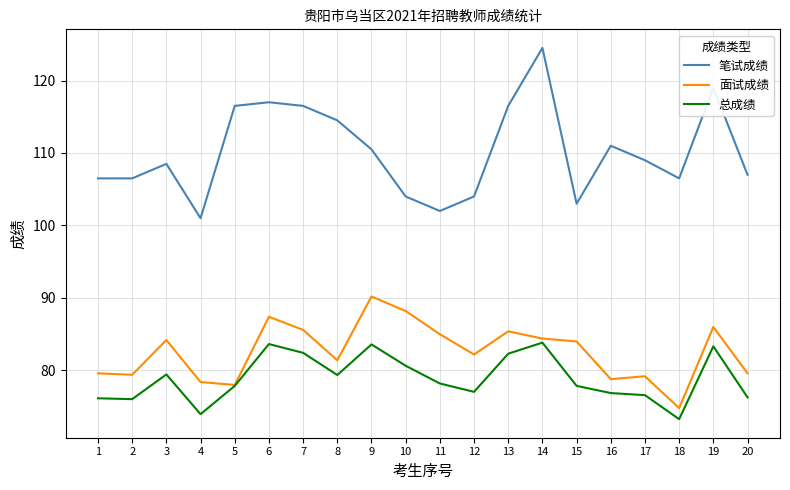

Between 4 and 16, which series saw the biggest shift?

笔试成绩